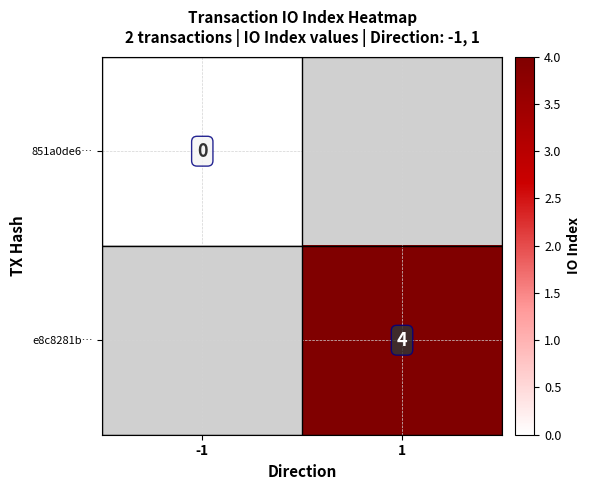

What is the maximum value shown in the chart?

4.0